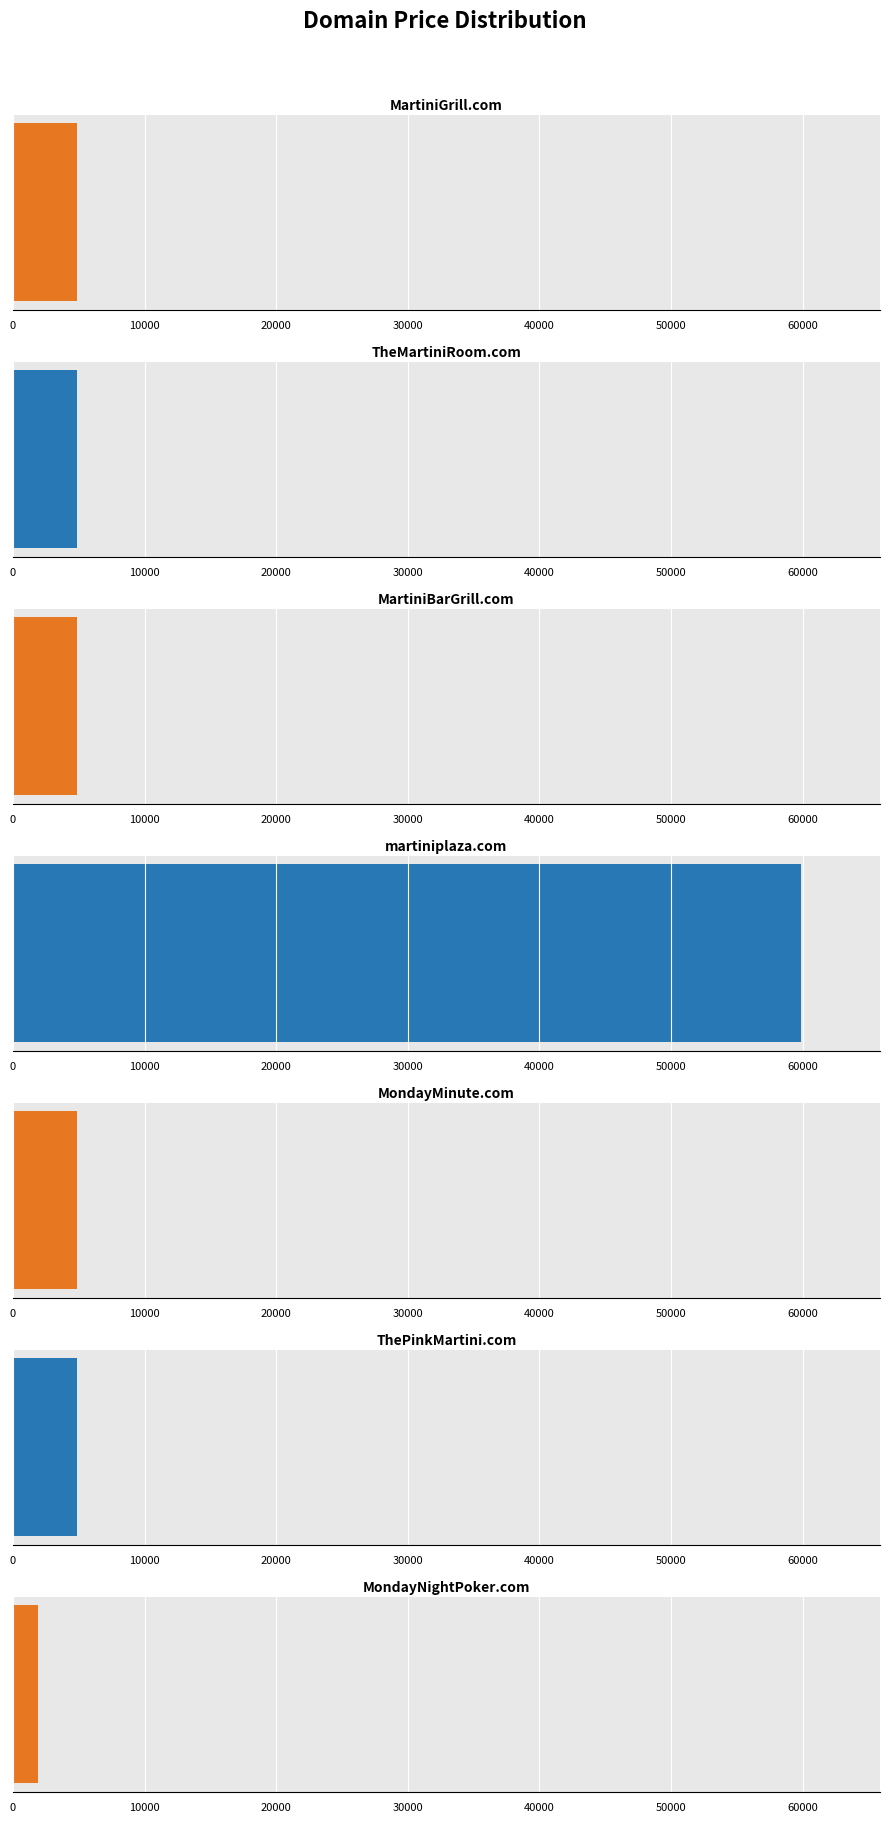

Where is the data nearest to the value 30888?

MartiniGrill.com